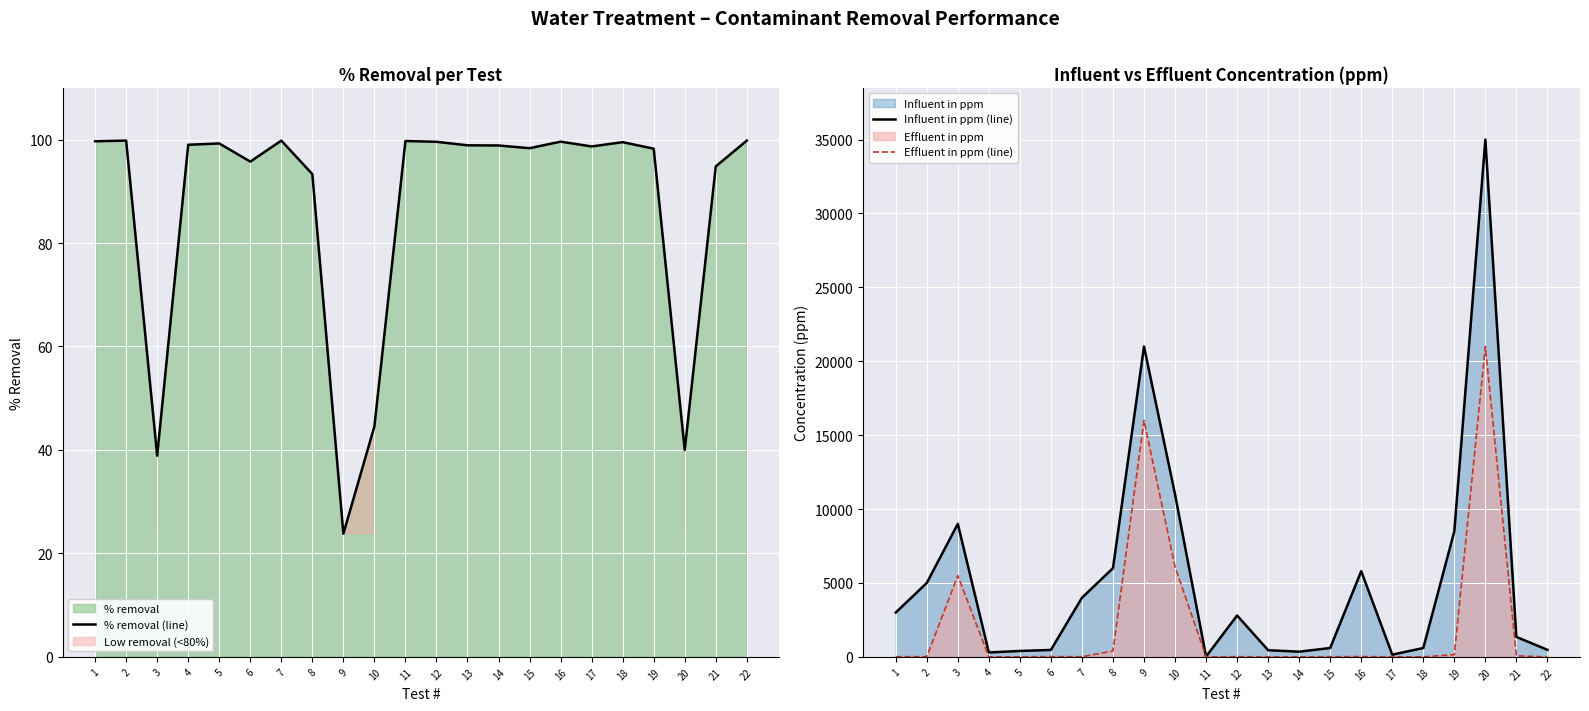

What is the difference between the maximum and minimum values in the % removal (line) series?

76.0